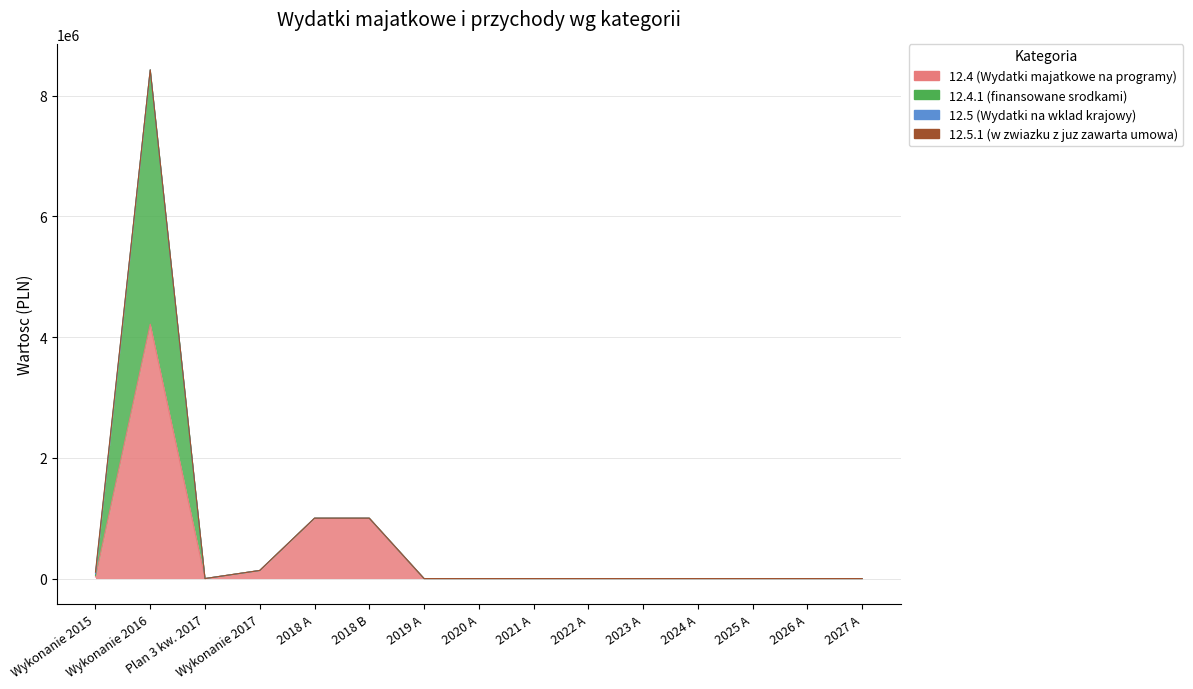

At which label does 12.4 (Wydatki majatkowe na programy) reach its minimum?

Plan 3 kw. 2017